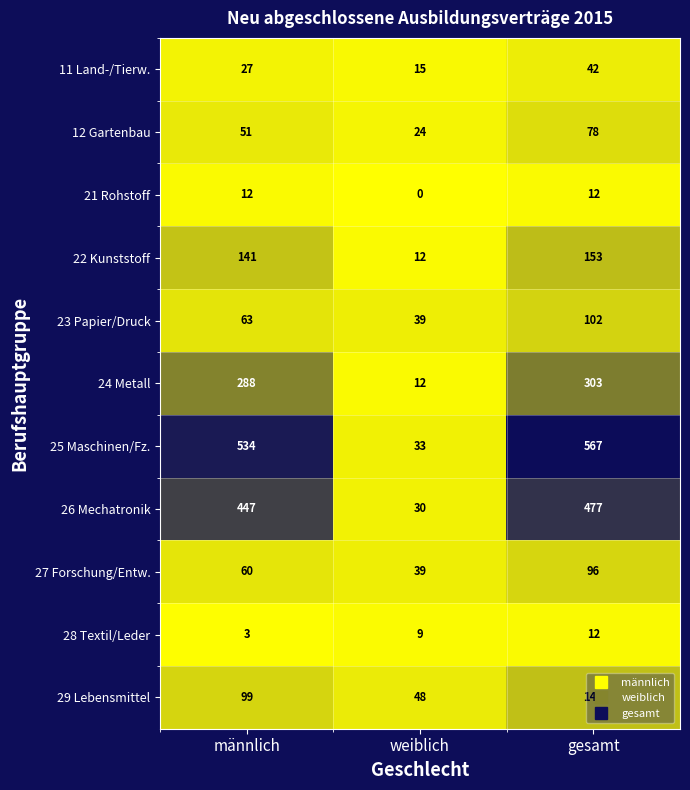

How many distinct data groups are displayed?

11